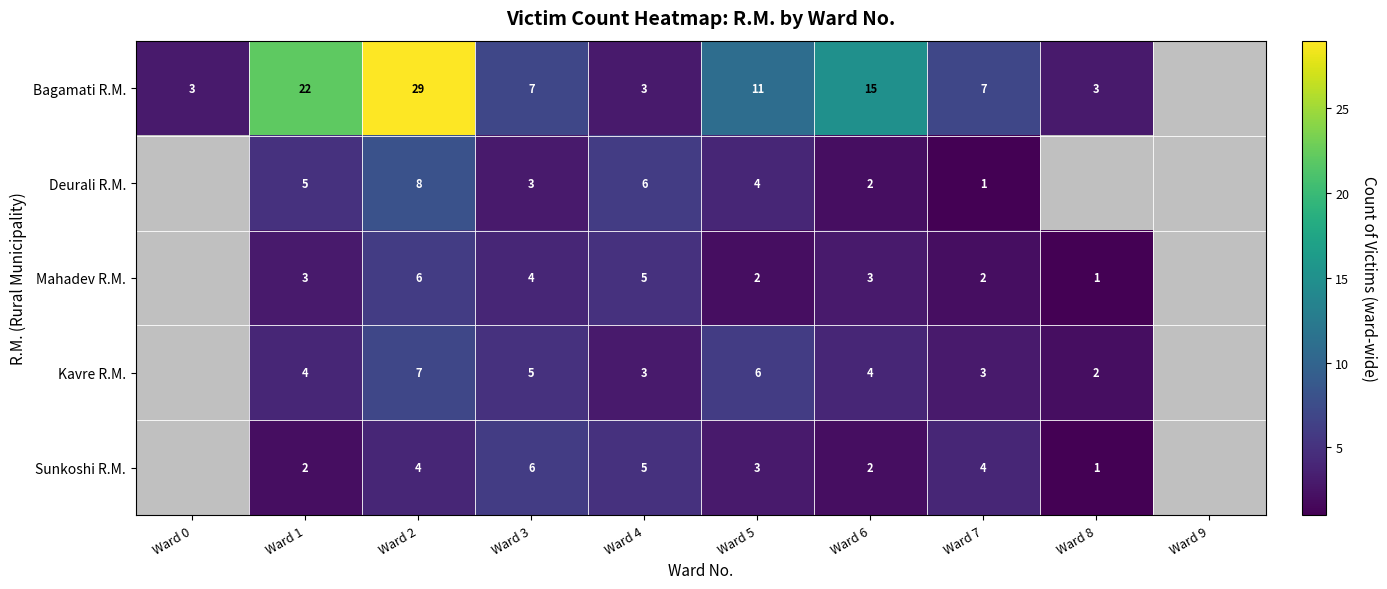

Count the number of categories in the chart.

10